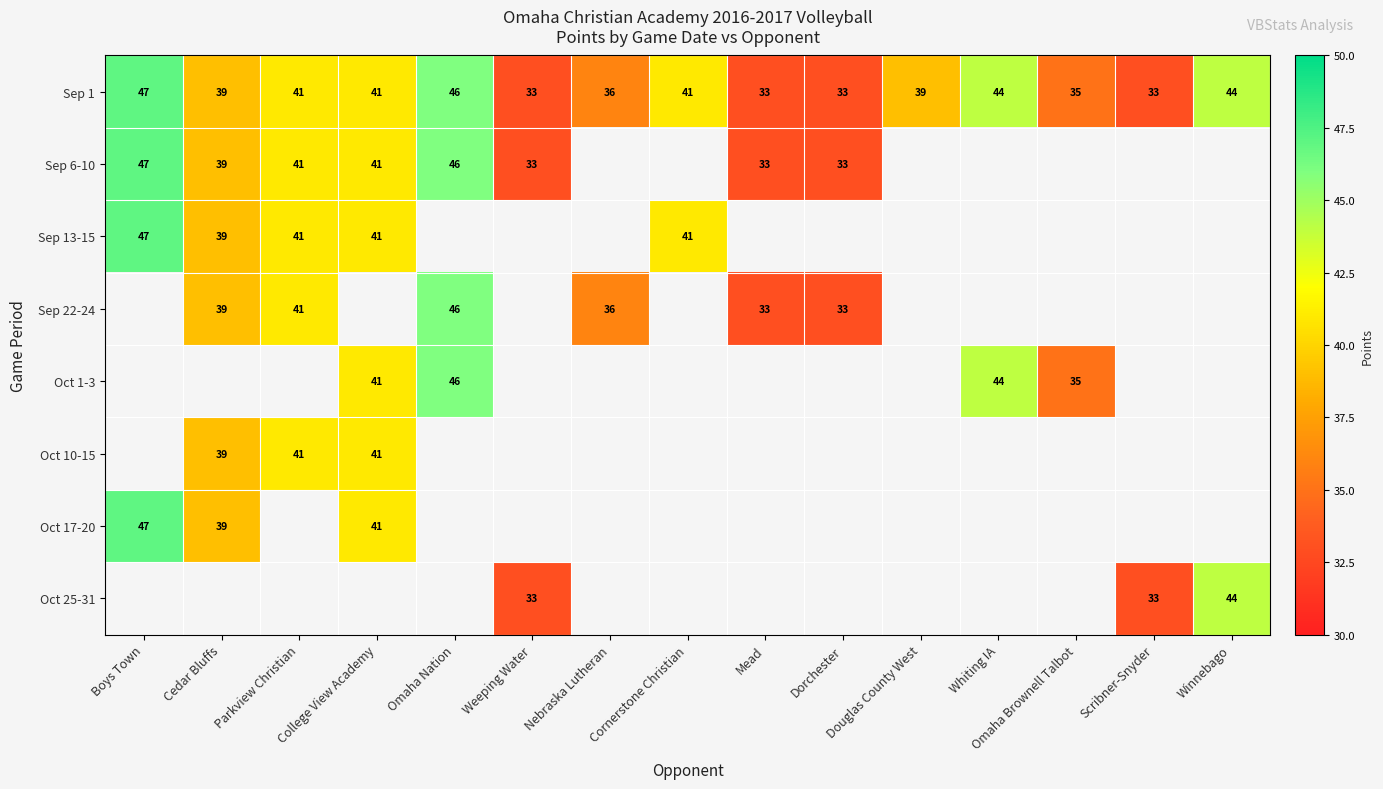

Which has a higher value, Omaha Nation or Scribner-Snyder?

Omaha Nation